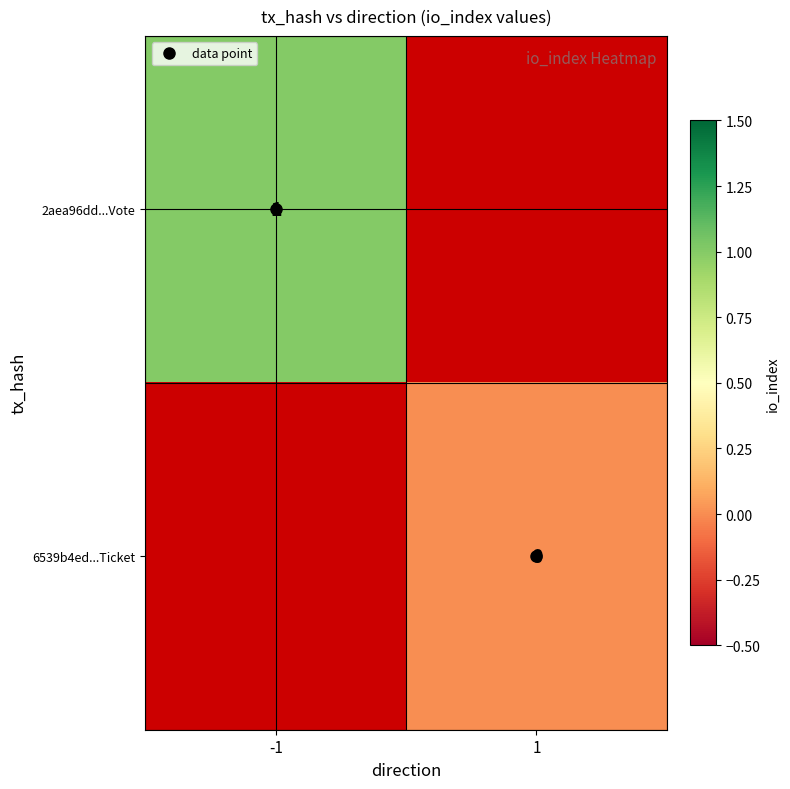

List the labels in order of 6539b4ed...Ticket value, smallest first.

-1, 1